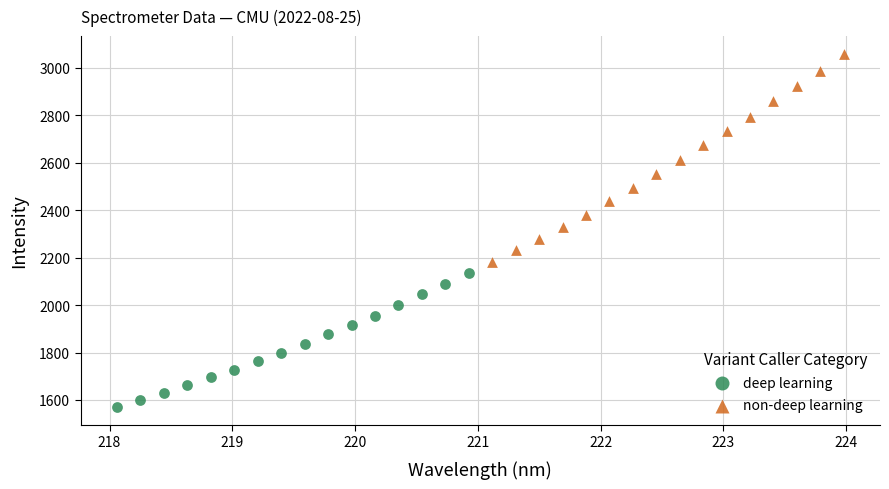

Which series reaches the minimum Y coordinate?

deep learning